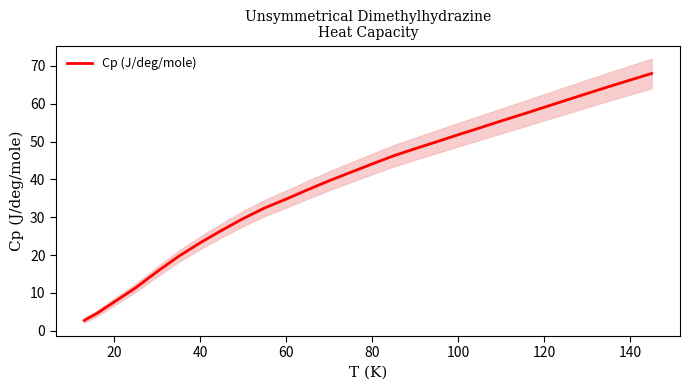

What is the lowest value of the Cp (J/deg/mole) series?

2.7